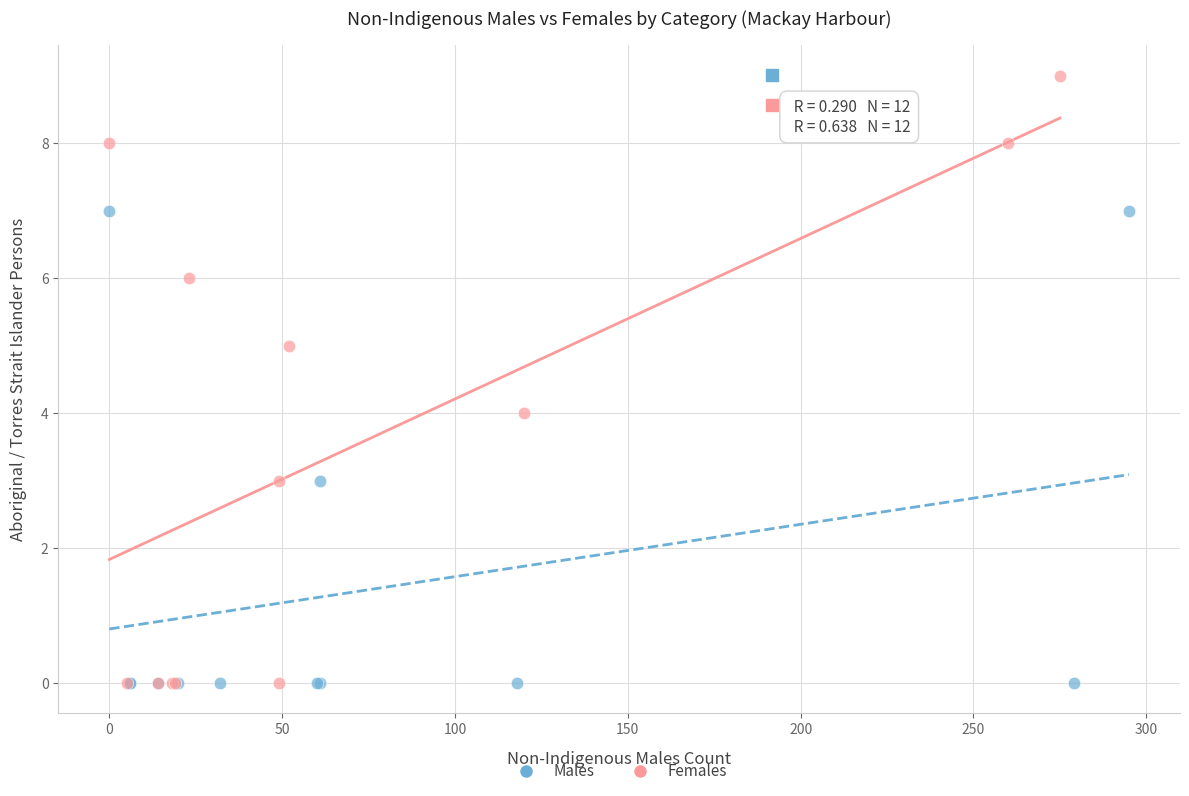

Which series has the widest spread of Y values?

Females